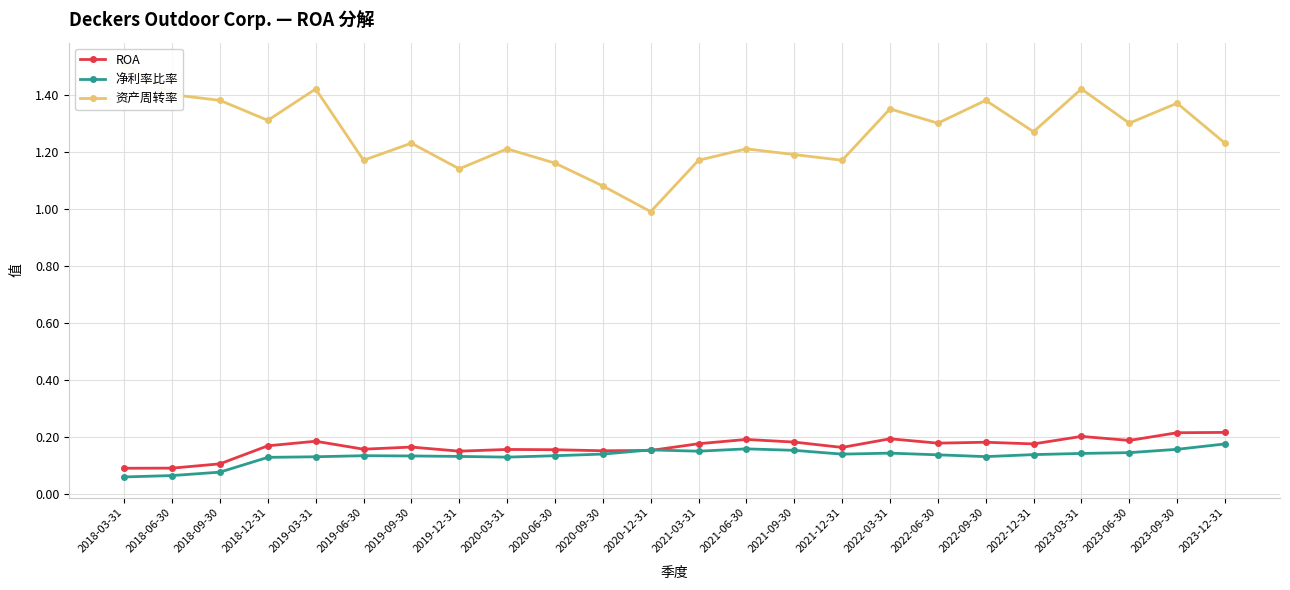

How many distinct data groups are displayed?

3